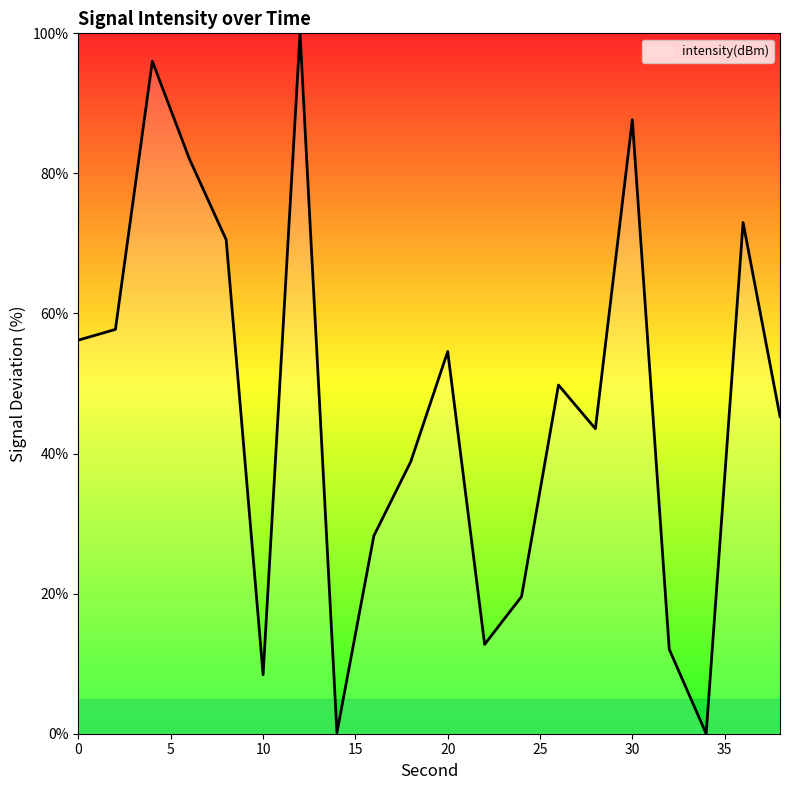

Count the number of categories in the chart.

20